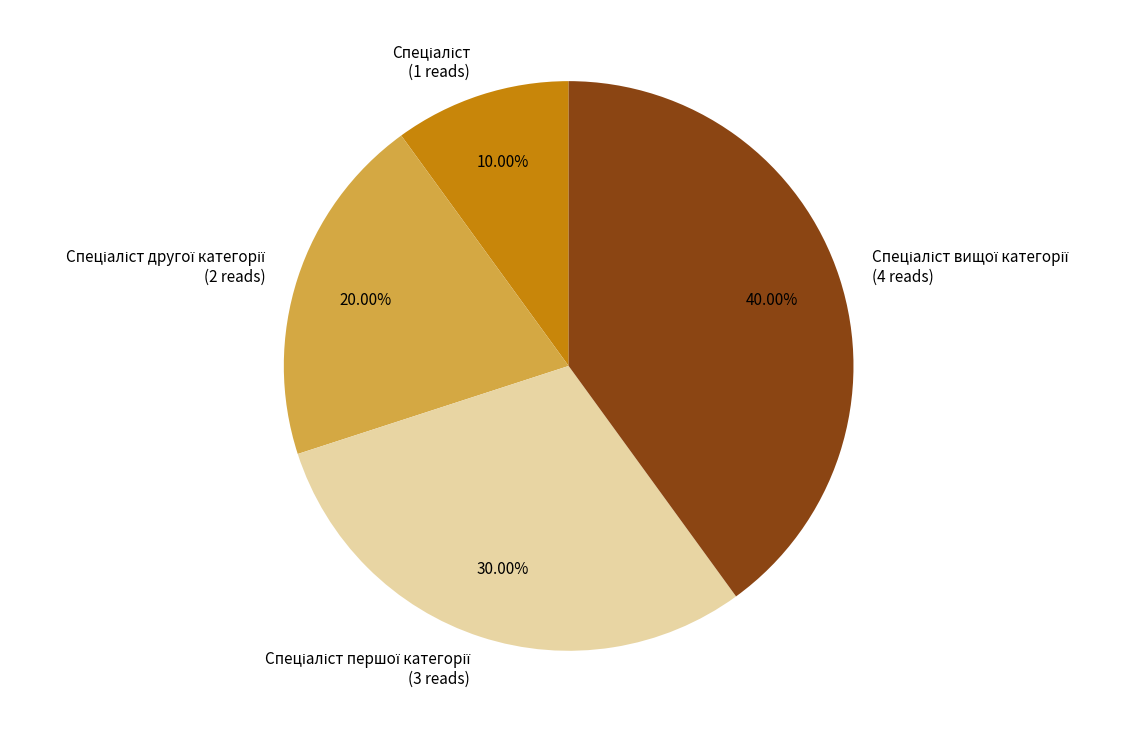

How many slices are in this pie chart?

4